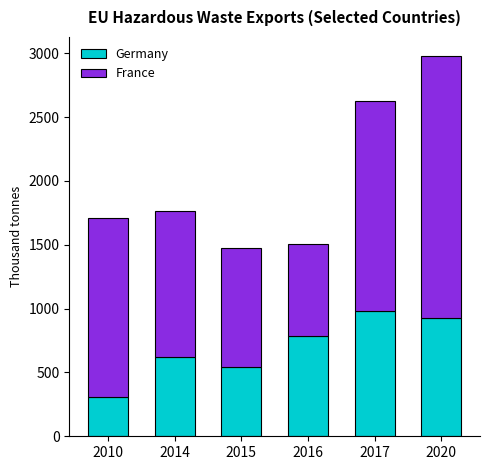

The value of Germany at 2010 is 308.9. True or false?

True